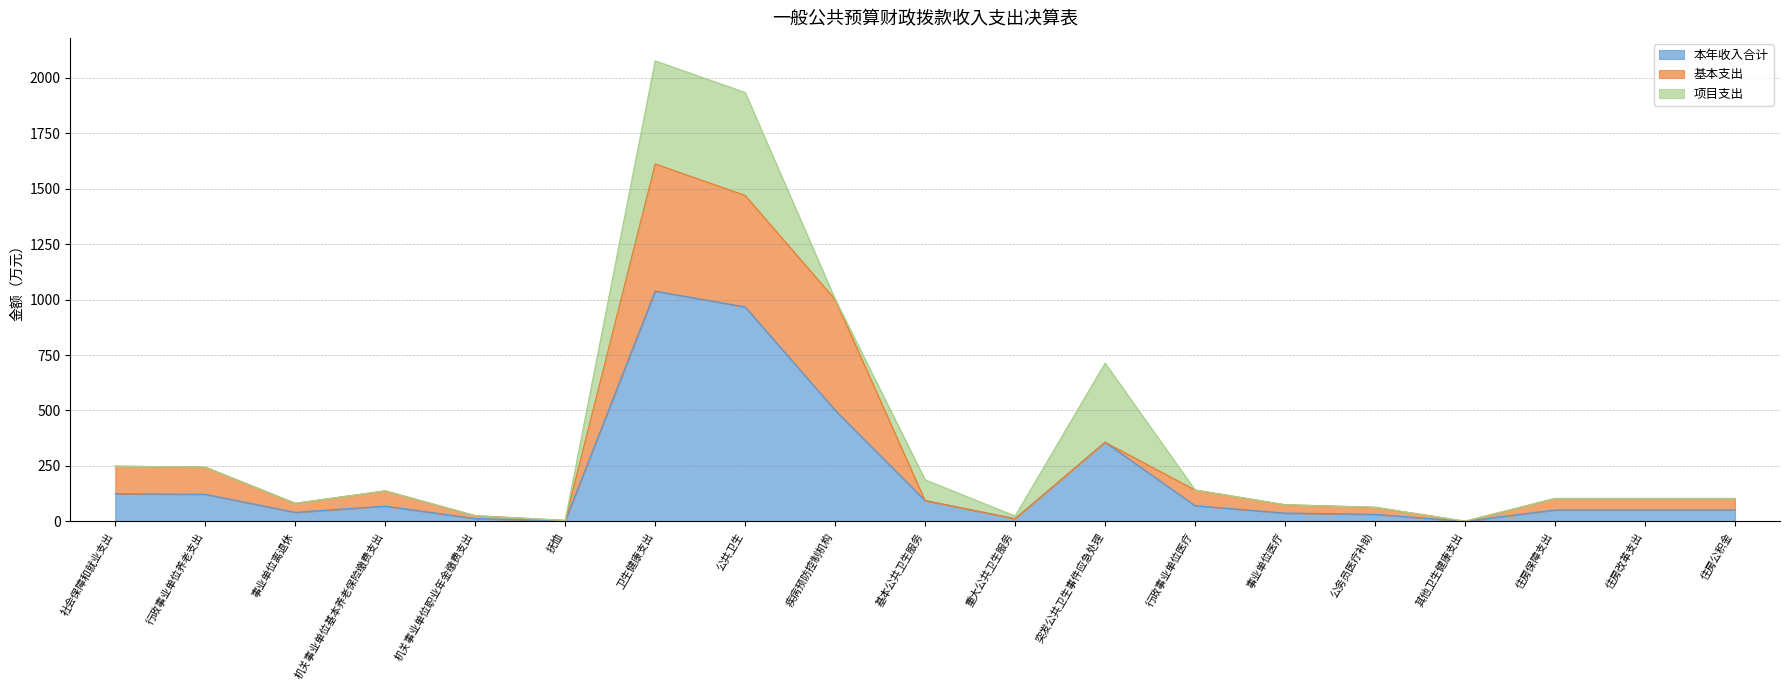

True or false: 本年收入合计 has a value of 3.4 at 抚恤.

False